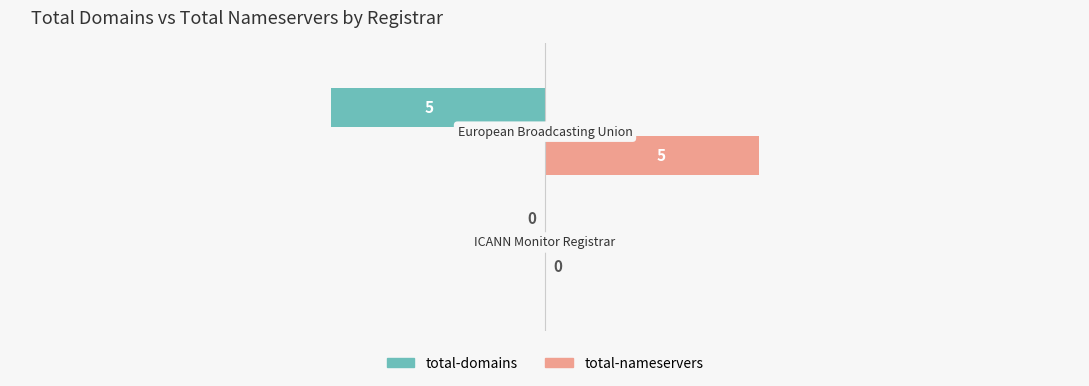

Which series has the largest total across all categories?

total-nameservers